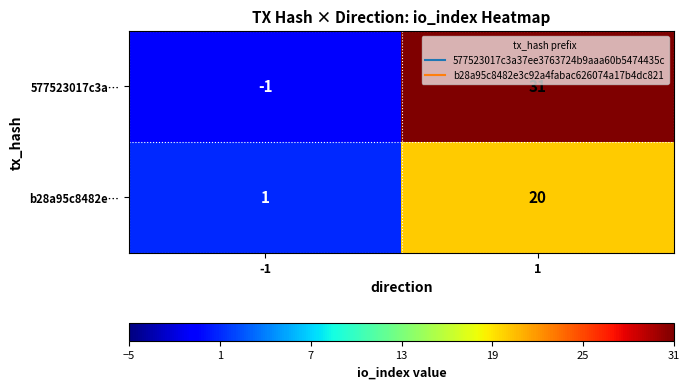

Is it true that b28a95c8482e… equals 1 at -1?

True